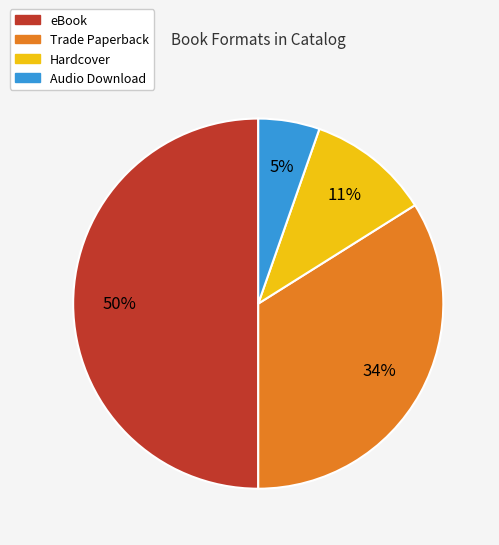

Is it true that eBook is 50% of the pie?

True